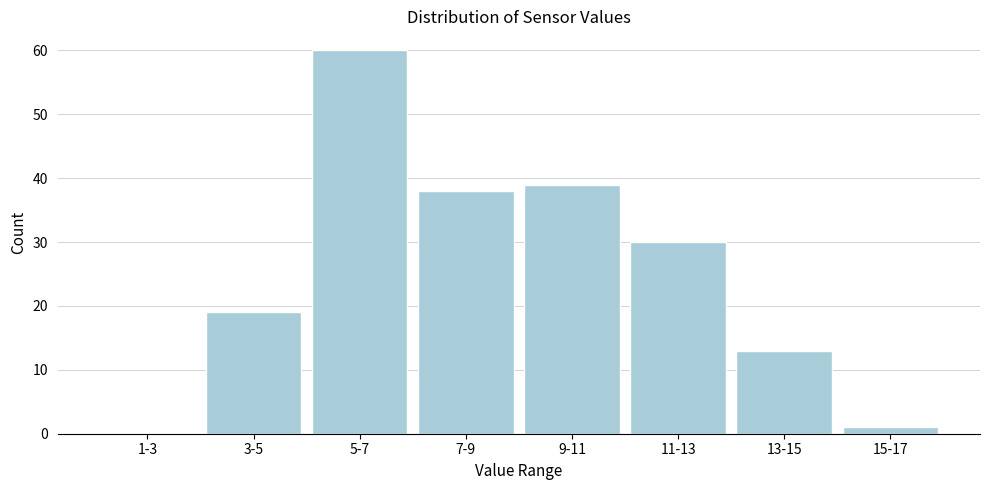

Reading left to right, what are all the values shown in this chart?

1-3=0	3-5=19	5-7=60	7-9=38	9-11=39	11-13=30	13-15=13	15-17=1